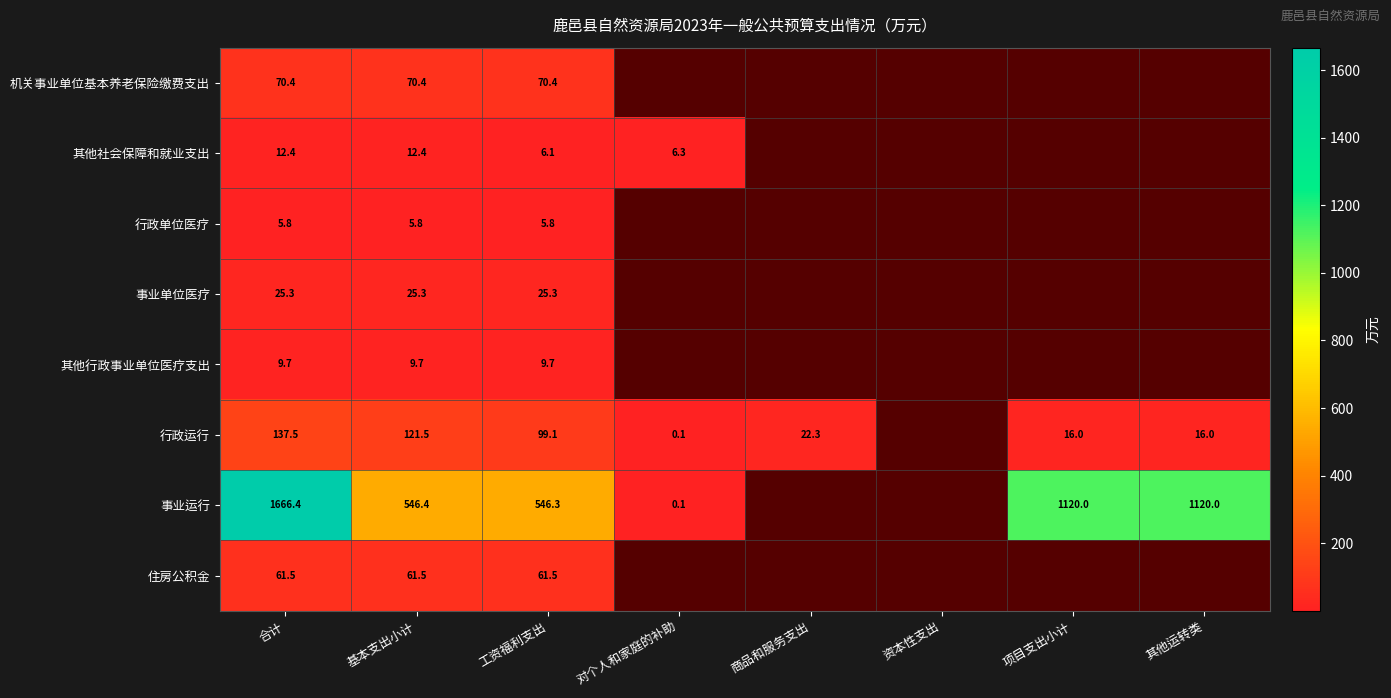

At 合计, list the series in order from smallest to largest.

行政单位医疗, 其他行政事业单位医疗支出, 其他社会保障和就业支出, 事业单位医疗, 住房公积金, 机关事业单位基本养老保险缴费支出, 行政运行, 事业运行